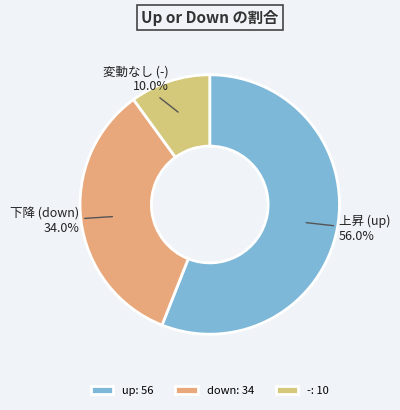

Does up account for over 50% of the chart?

Yes